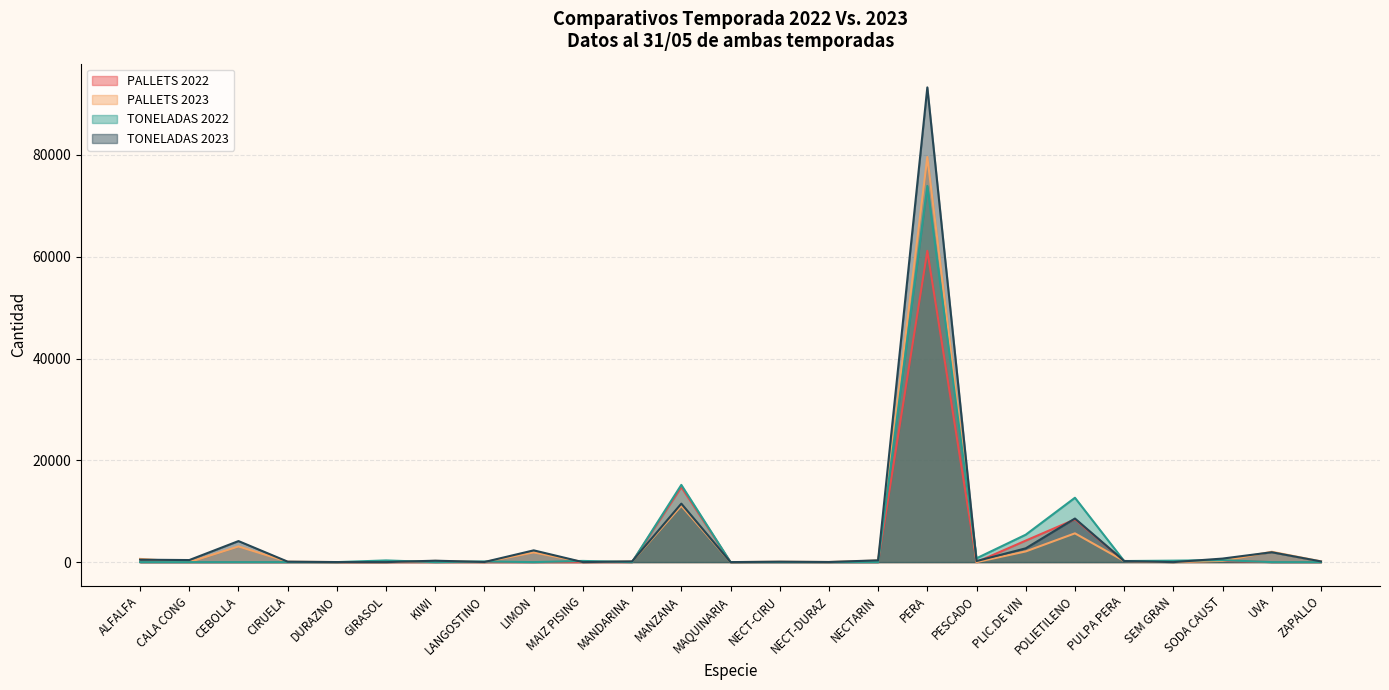

Where does the TONELADAS 2023 series first go above 212?

ALFALFA